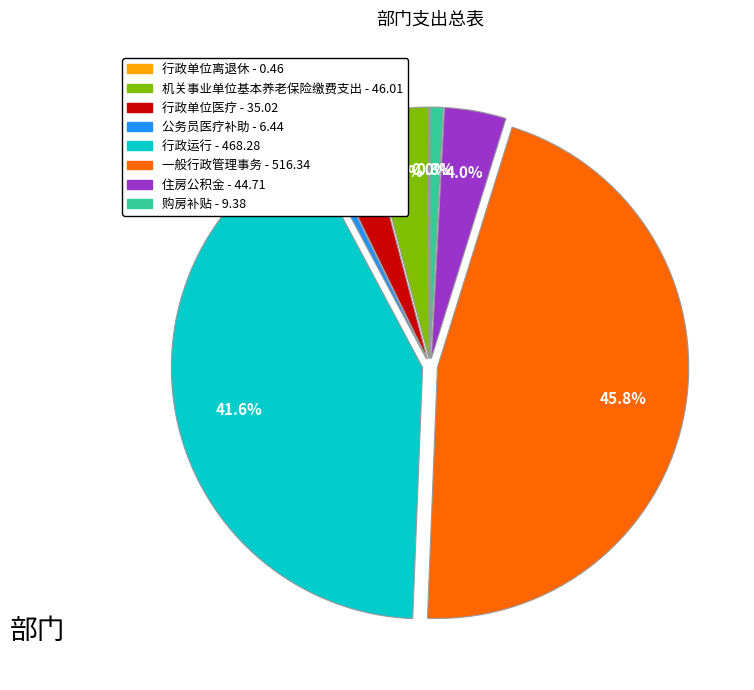

Is there any slice that represents more than half of the pie?

No